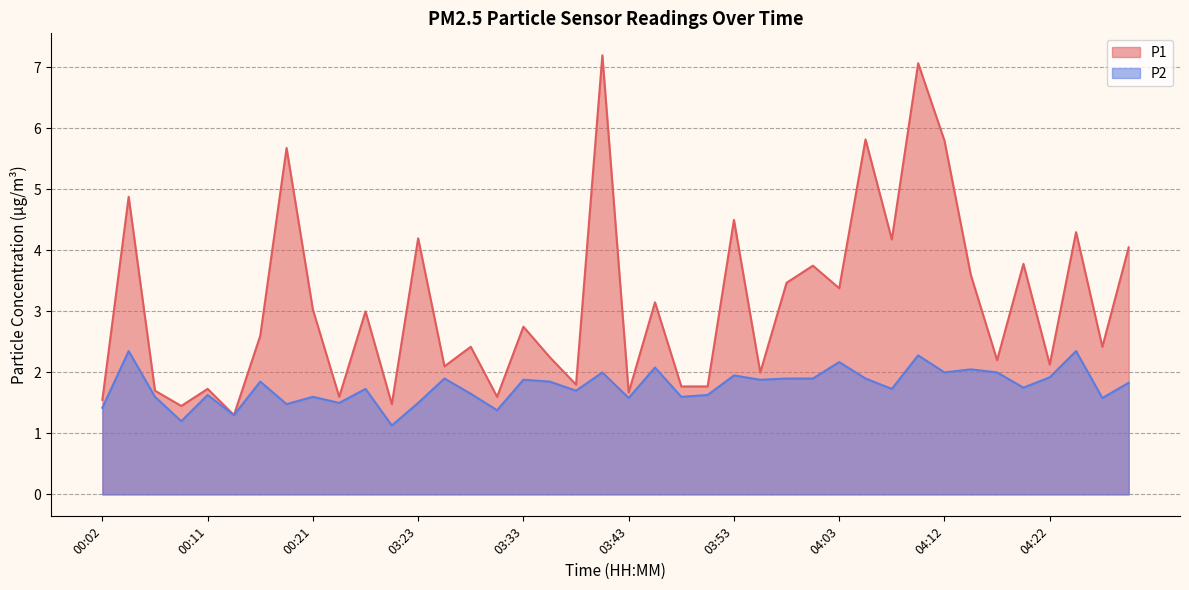

Between 00:29 and 03:50, which series saw the biggest shift?

P2